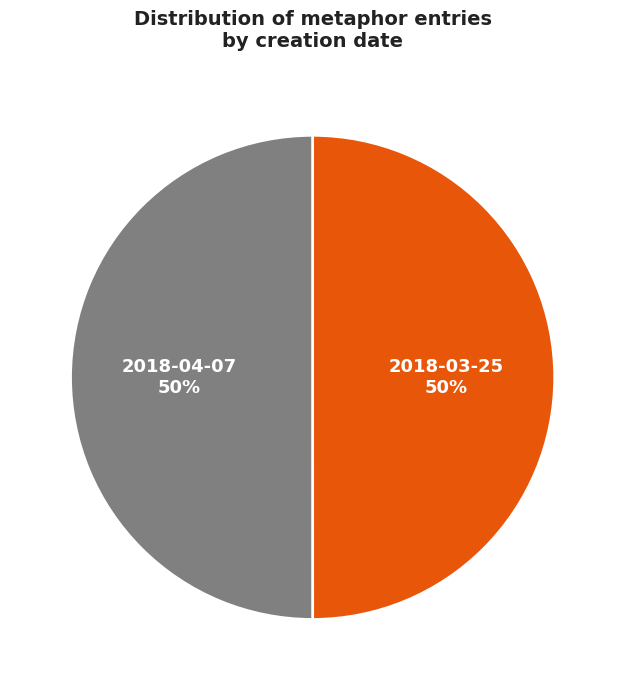

Count the number of slices in the pie.

2